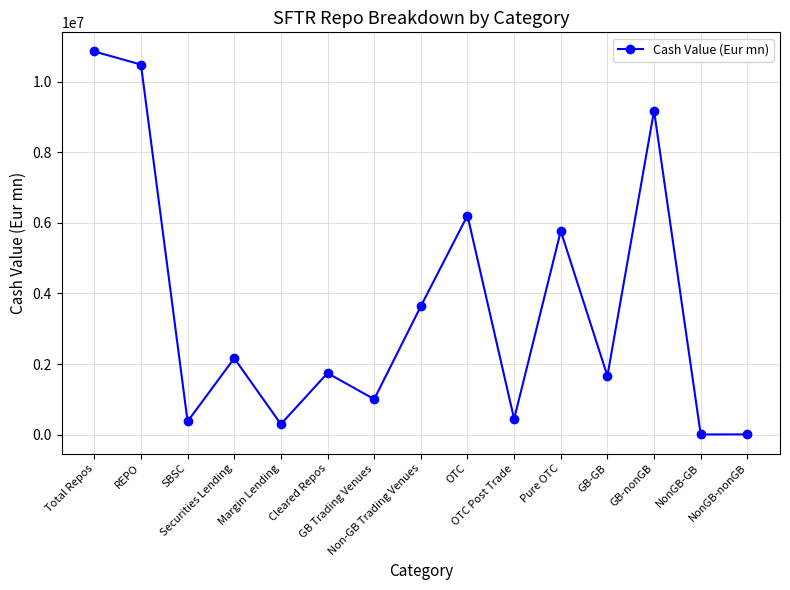

What is the average value?

3589438.3